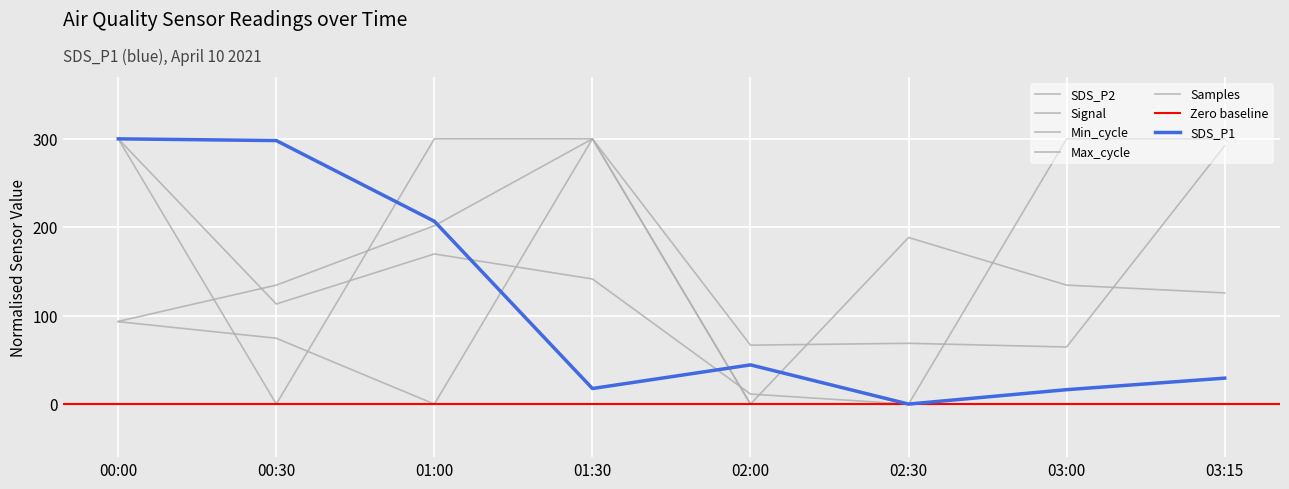

Where is Samples nearest to the value 150?

03:00